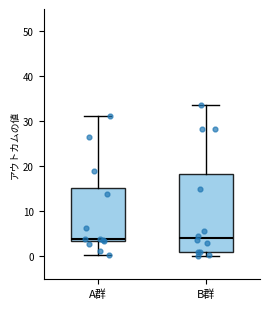

Reading left to right, read every box against the y-axis: the position of its median line, the range the box covers, and the ends of its whiskers. The values are not printed on the chart, so give them approximately, as read against the axis.

A群: median 4, box 3 to 15, whiskers 0 to 31
B群: median 4, box 1 to 18, whiskers 0 to 34